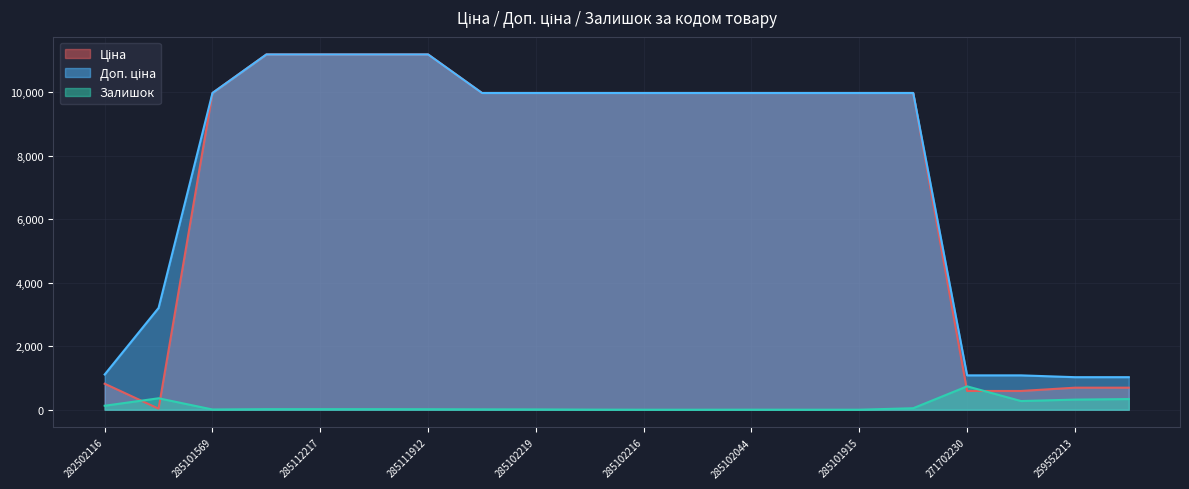

What is the label of the 5th point from the right?

285101913